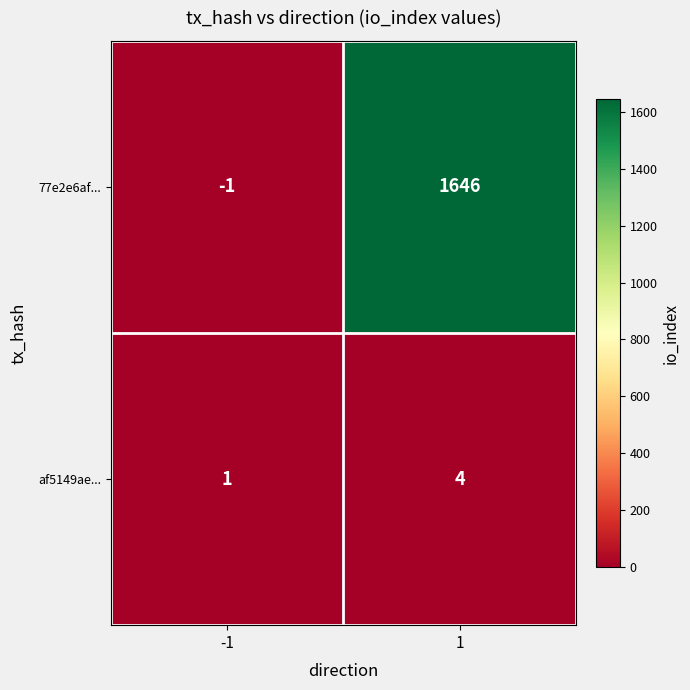

True or false: 77e2e6af... has a value of 1646 at 1.

True